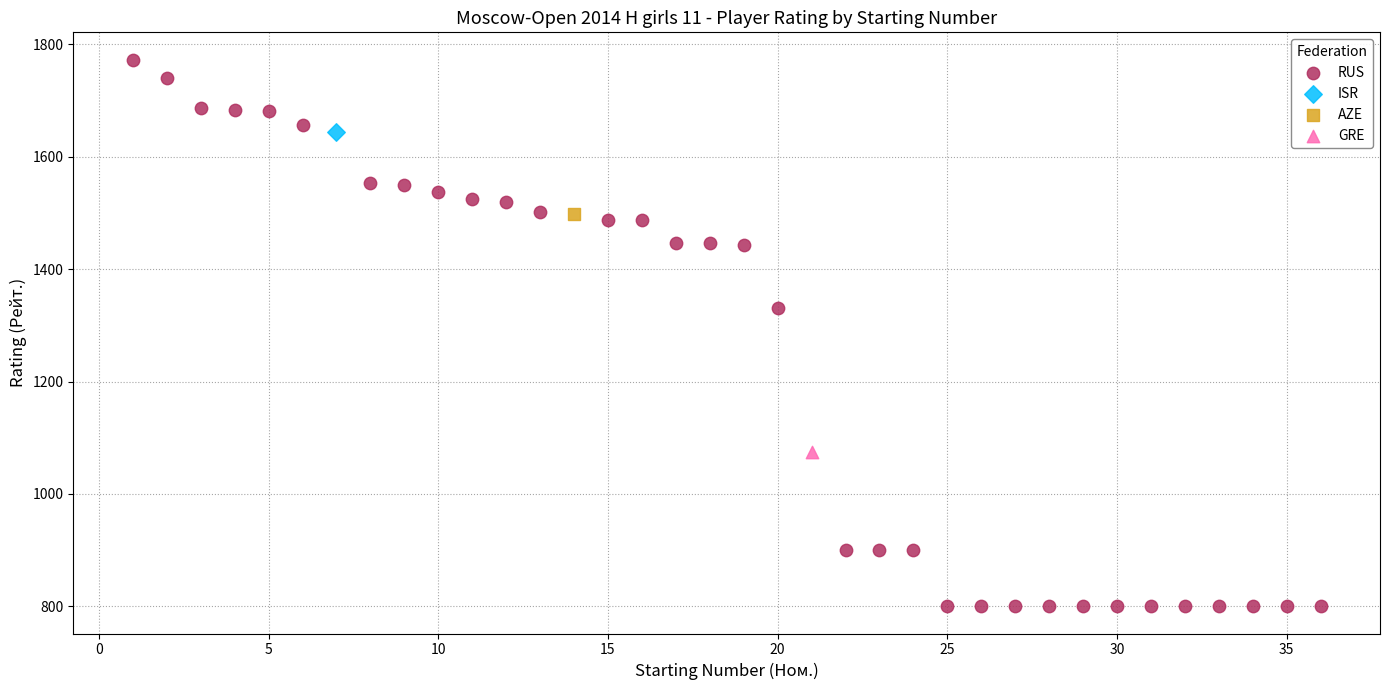

What are all the series names shown in the legend?

RUS, ISR, AZE, GRE